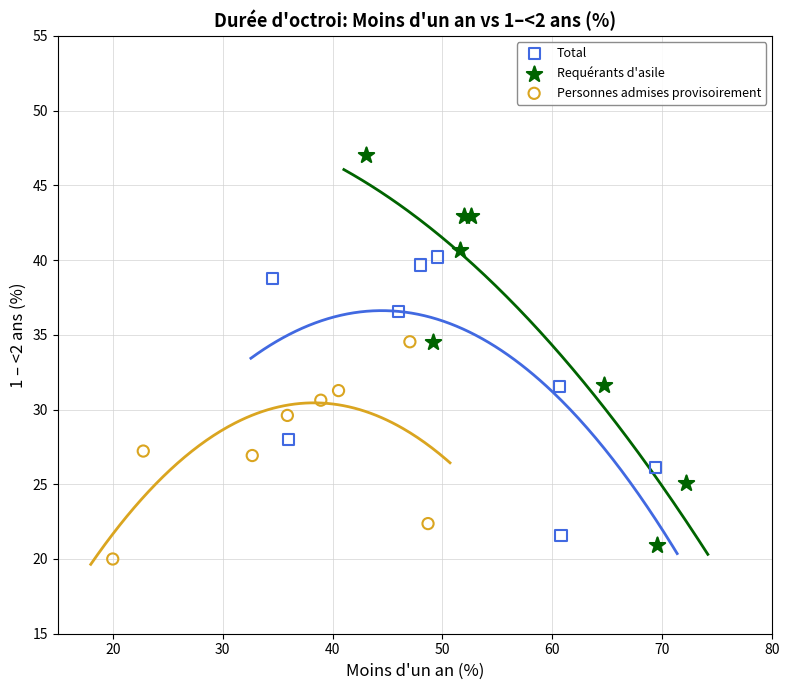

Which series contains the highest Y value?

Requérants d'asile